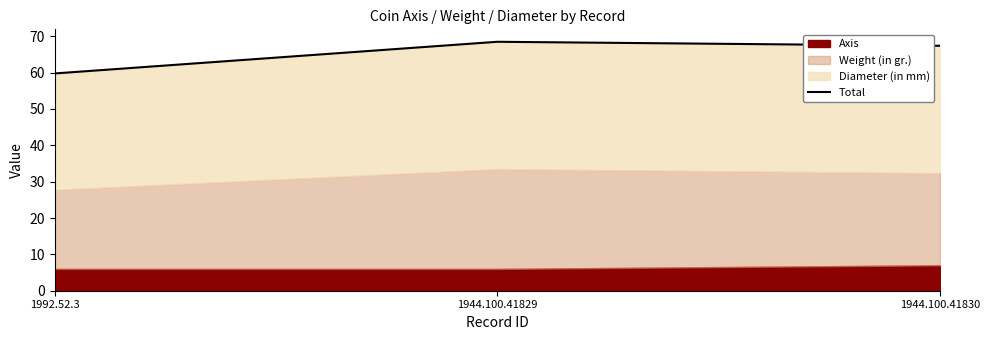

Does the chart display data point markers on the line(s)?

No